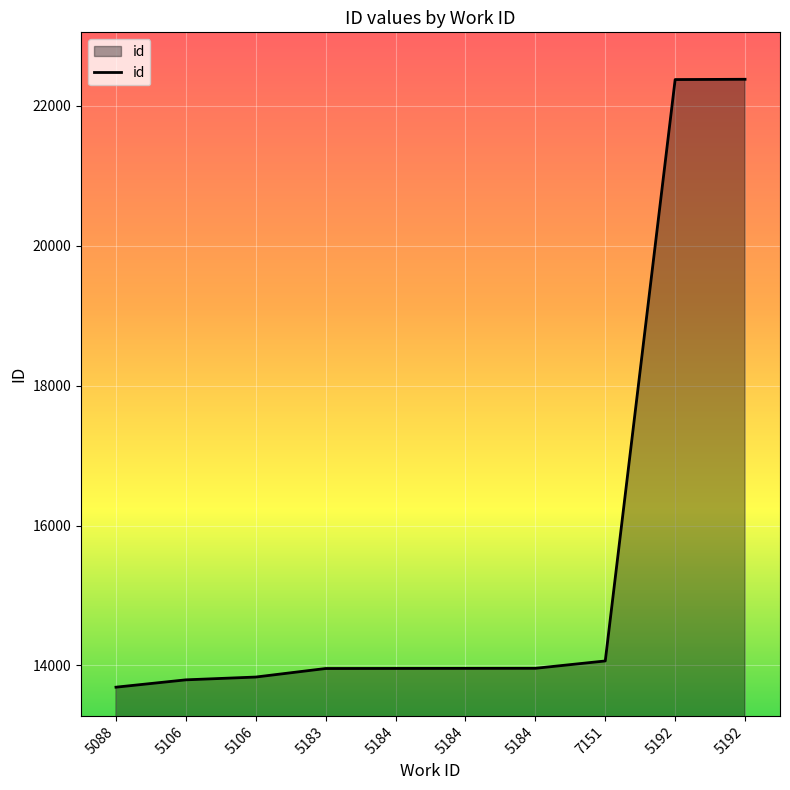

How many categories are shown in the chart?

10